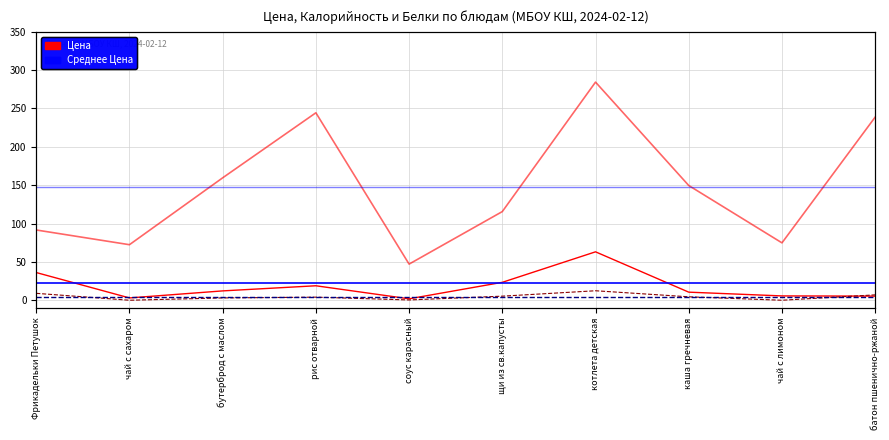

Where is the first local maximum for Цена?

рис отварной